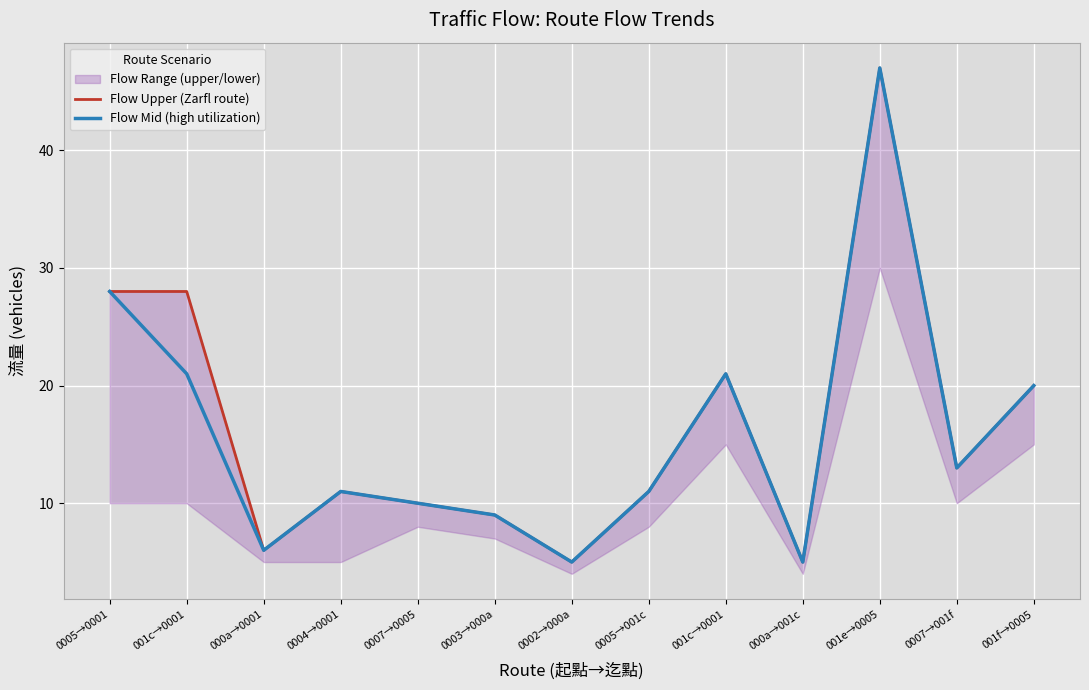

What is the total value across all series at 0007→001f?

26